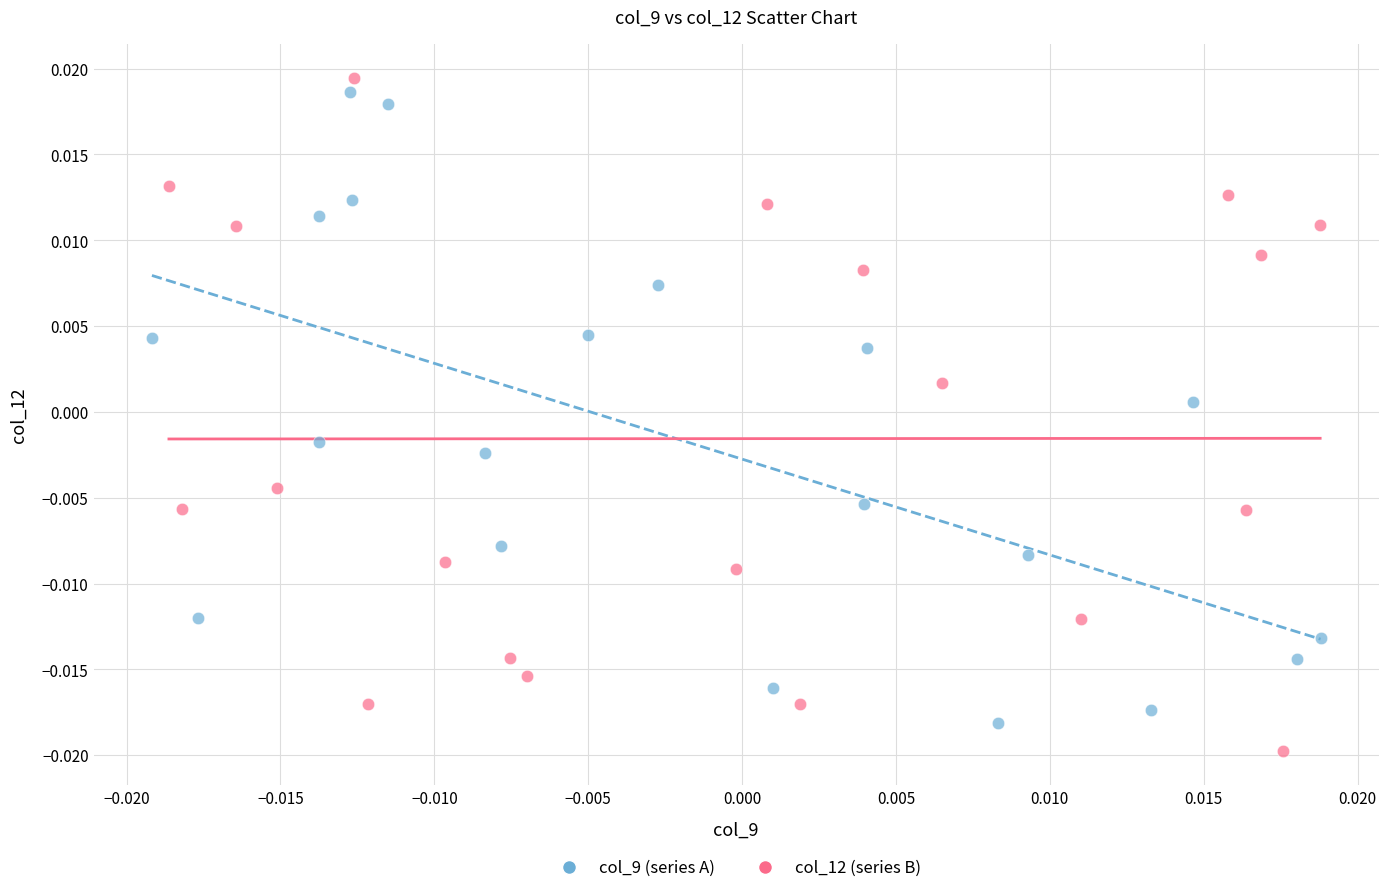

Which series contains the highest Y value?

col_12 (series B)